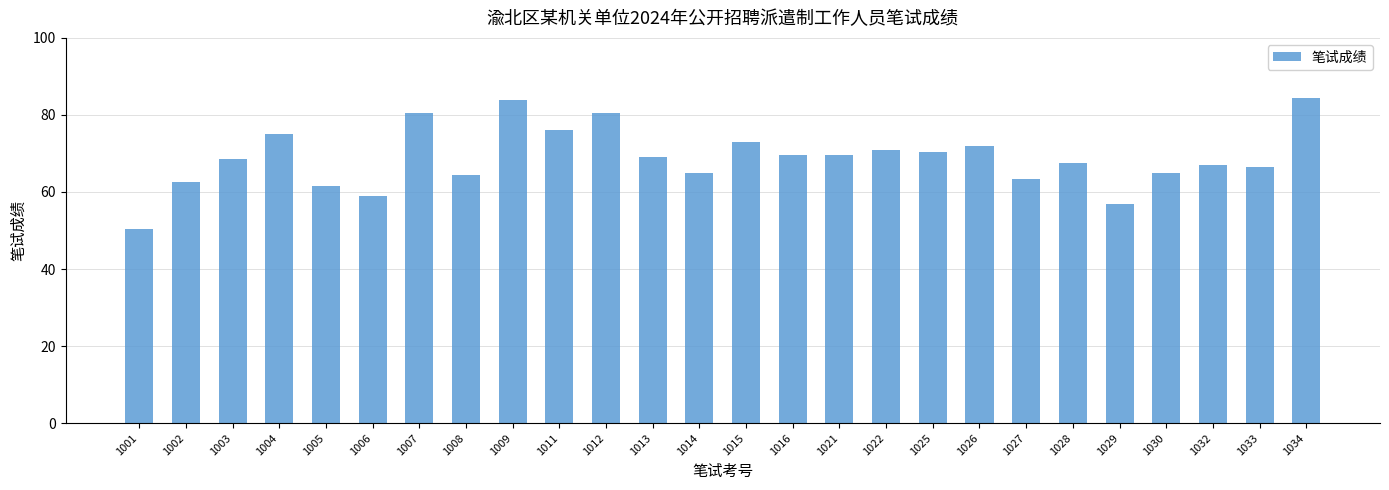

What is the maximum value shown in the chart?

84.5